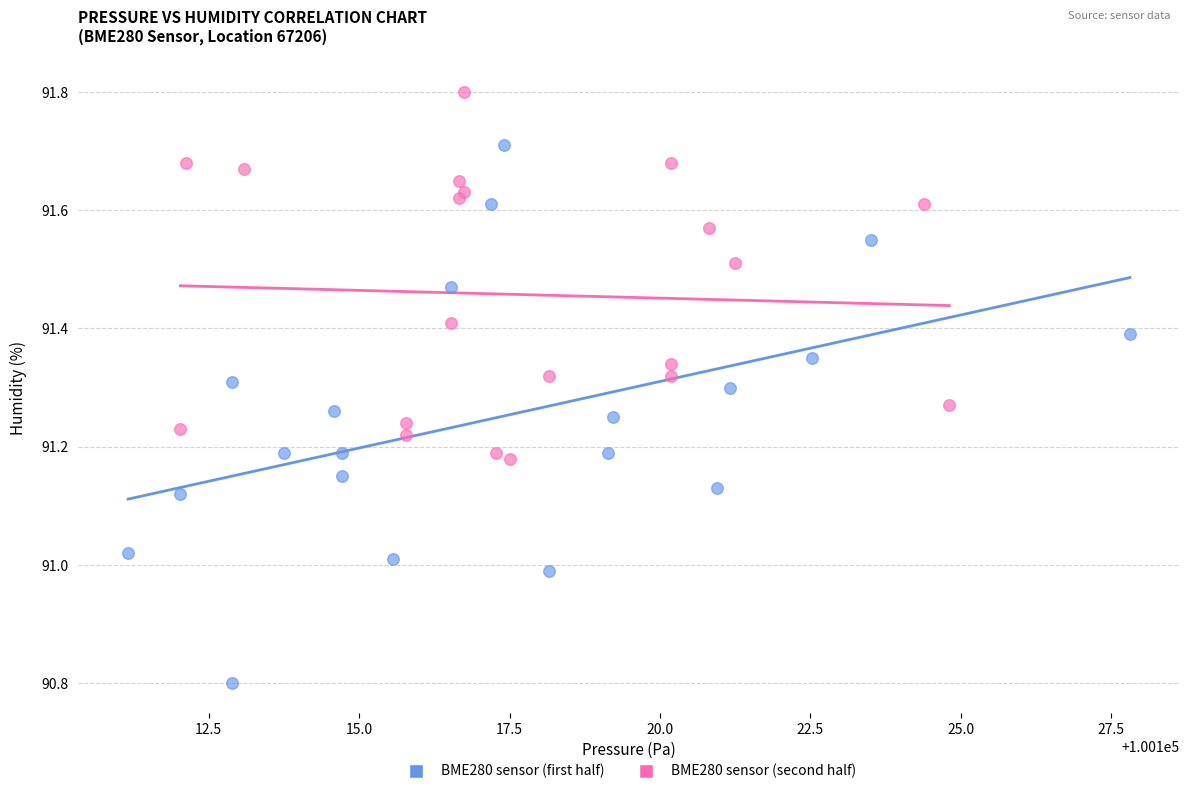

What are all the series names shown in the legend?

BME280 sensor (first half), BME280 sensor (second half)